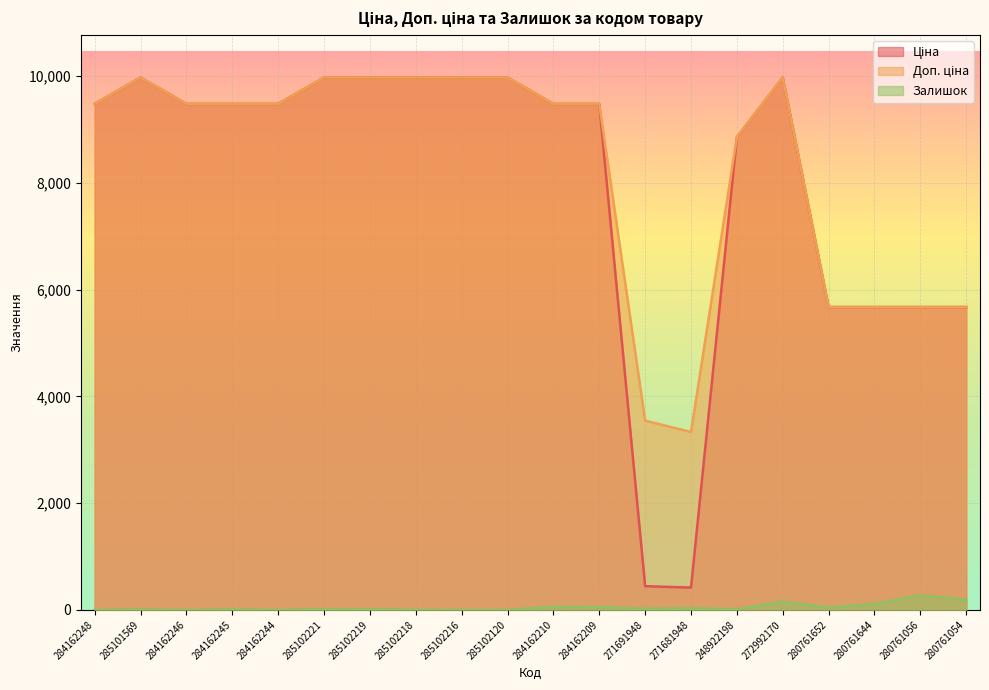

What are all the series names shown in the legend?

Ціна, Доп. ціна, Залишок